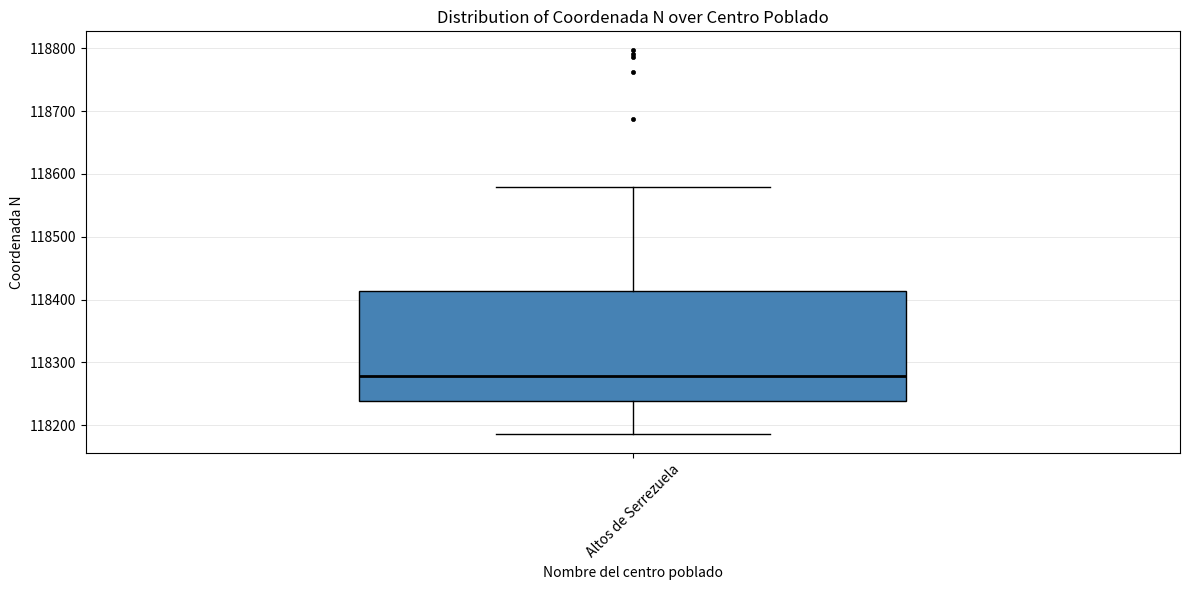

Transcribe this box plot: give where the median line is, the range the box spans, and where the two whiskers end, as read against the y-axis. The values are not printed on the chart, so give them approximately, as read against the axis.

median 118280, box 118240 to 118410, whiskers 118190 to 118580